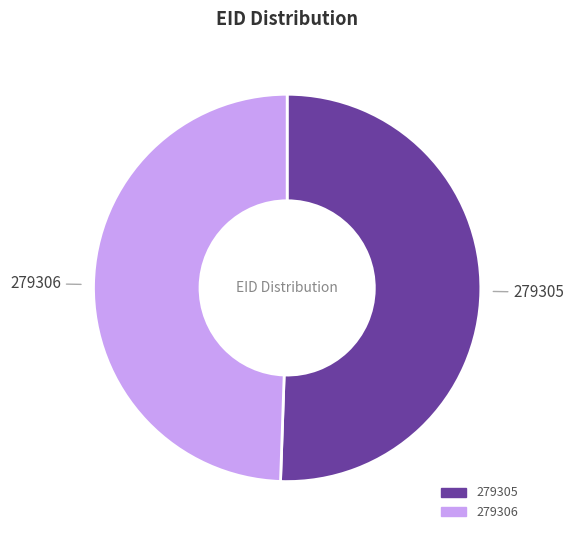

How many segments does this pie chart have?

2